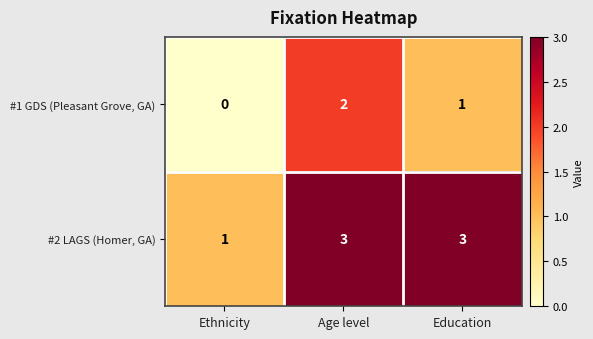

List the series in order of their peak value, lowest first.

#1 GDS (Pleasant Grove, GA), #2 LAGS (Homer, GA)